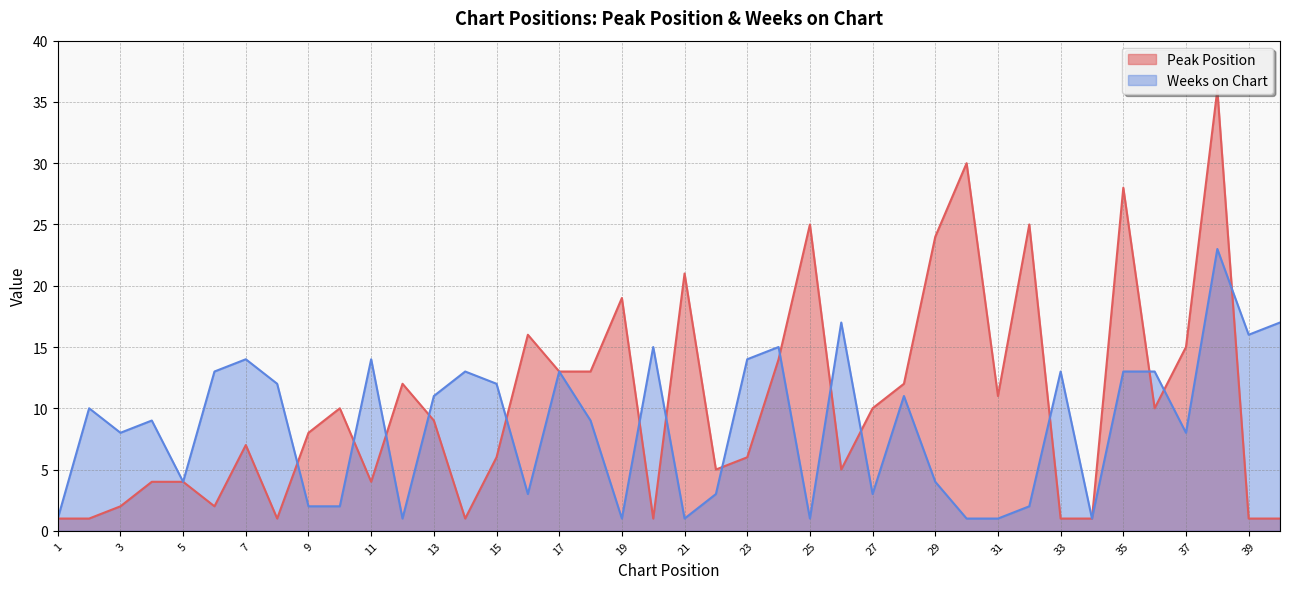

True or false: Weeks on Chart has more than 2 points higher than both neighbors.

True